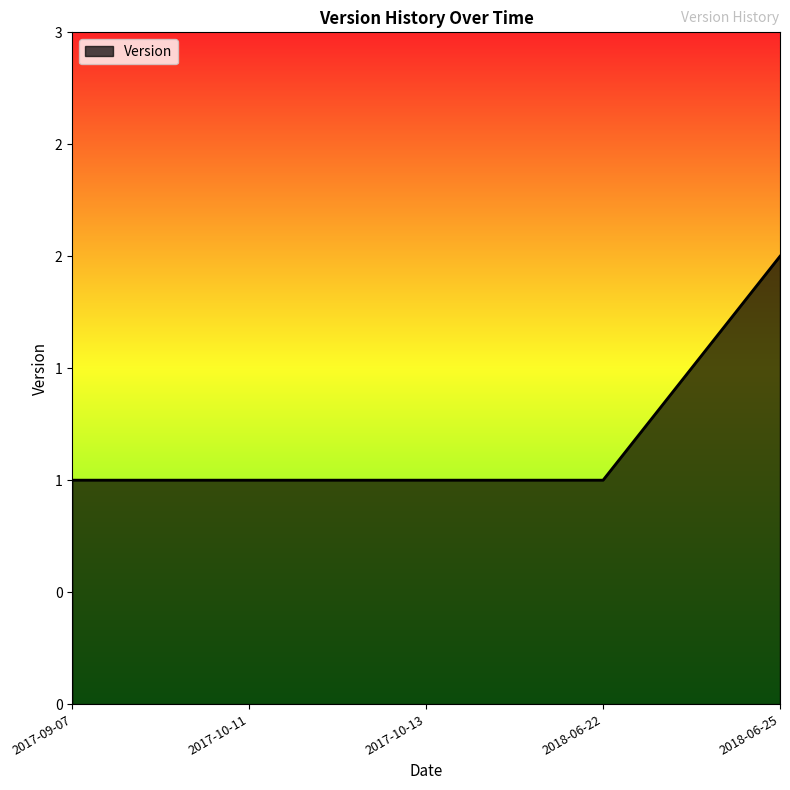

Does the chart have visible grid lines?

No